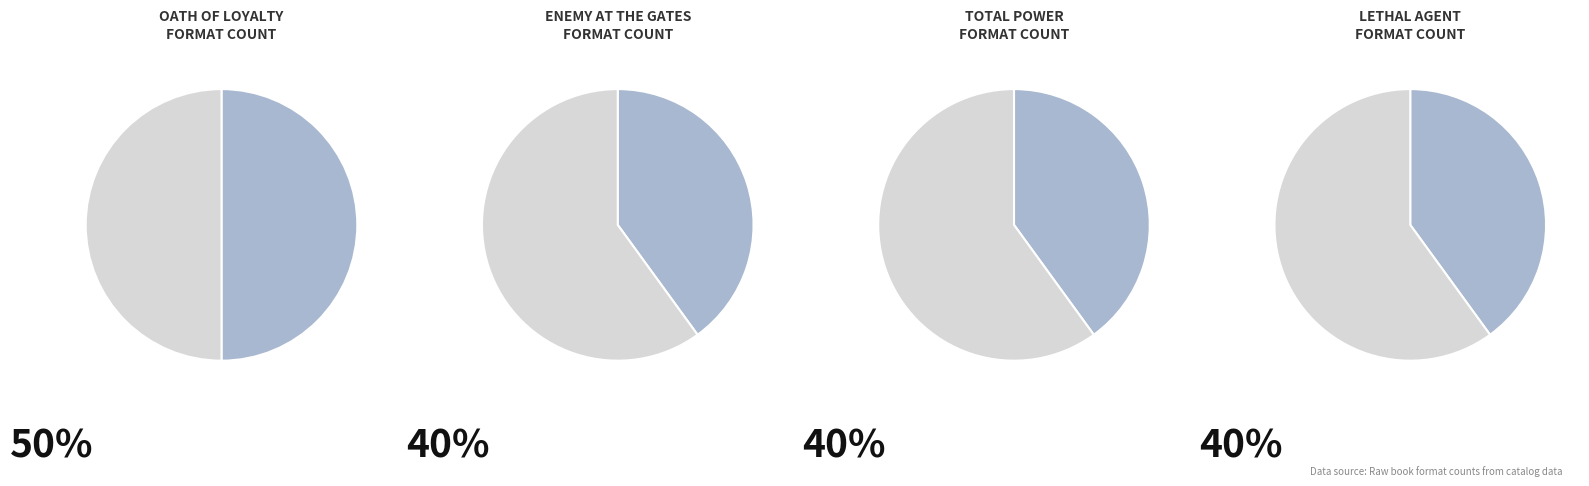

Is Oath of Loyalty the majority of the pie?

No